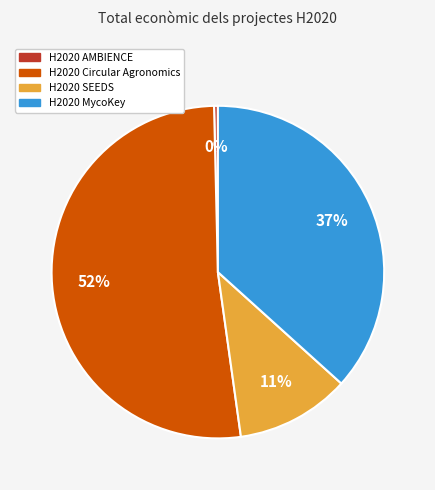

Which category accounts for the majority?

H2020 Circular Agronomics